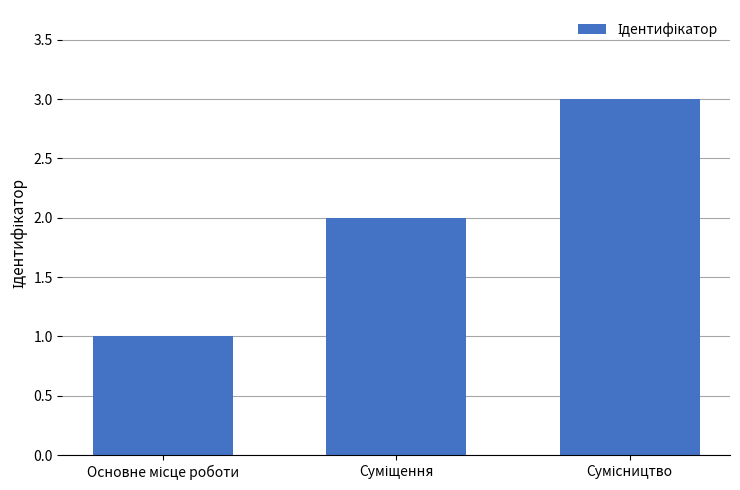

How many series are shown in this chart?

1